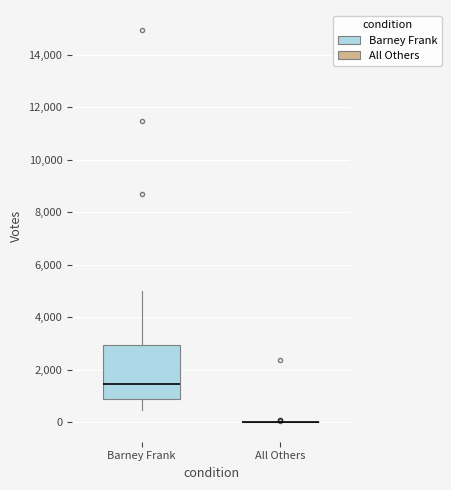

Comparing the boxes themselves (not the whiskers), which one is the tallest?

Barney Frank